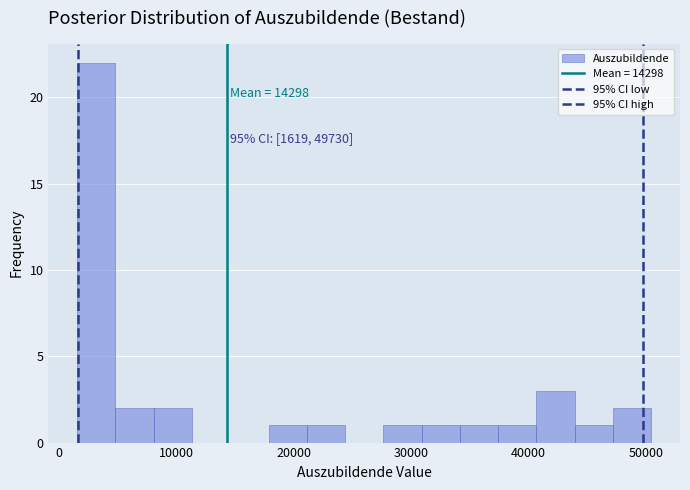

Read against the x-axis, roughly where is the centre of the tallest bar?

3000